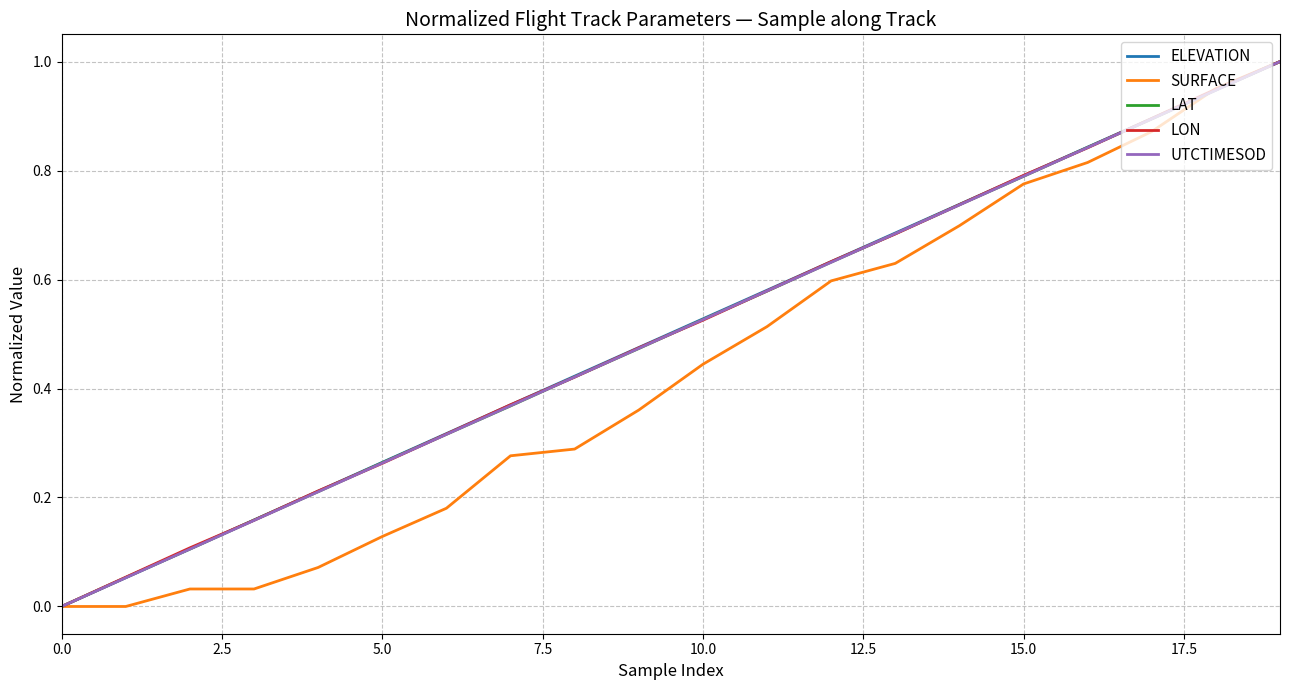

Which series has the largest range (max minus min)?

ELEVATION